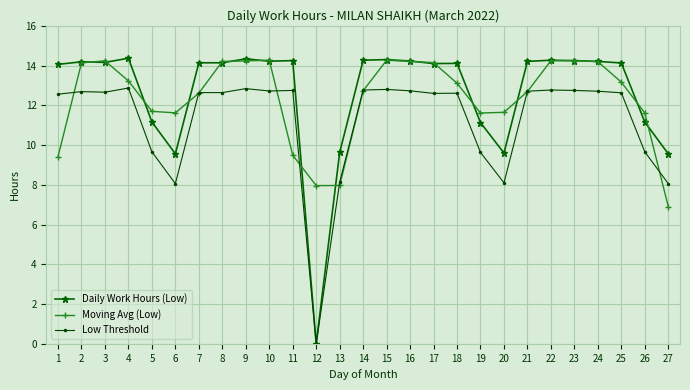

At how many categories does at least one series exceed 3?

27